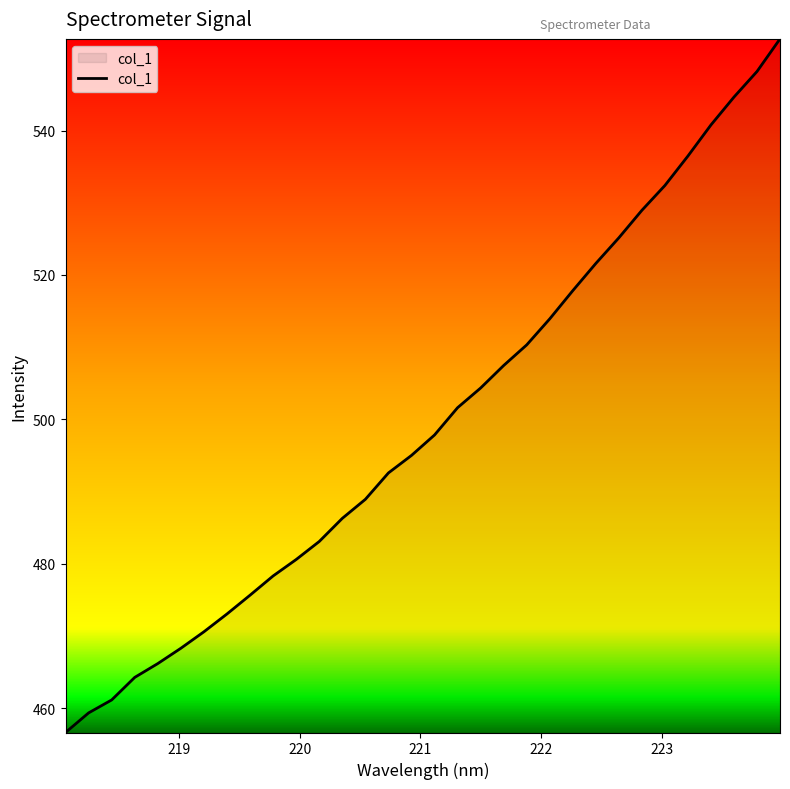

What is the smallest value displayed?

456.6